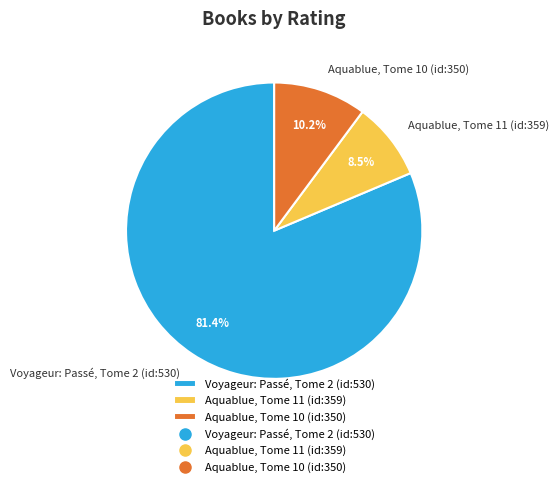

Rank the categories by value from highest to lowest.

Voyageur: Passé, Tome 2 (id:530), Aquablue, Tome 10 (id:350), Aquablue, Tome 11 (id:359)